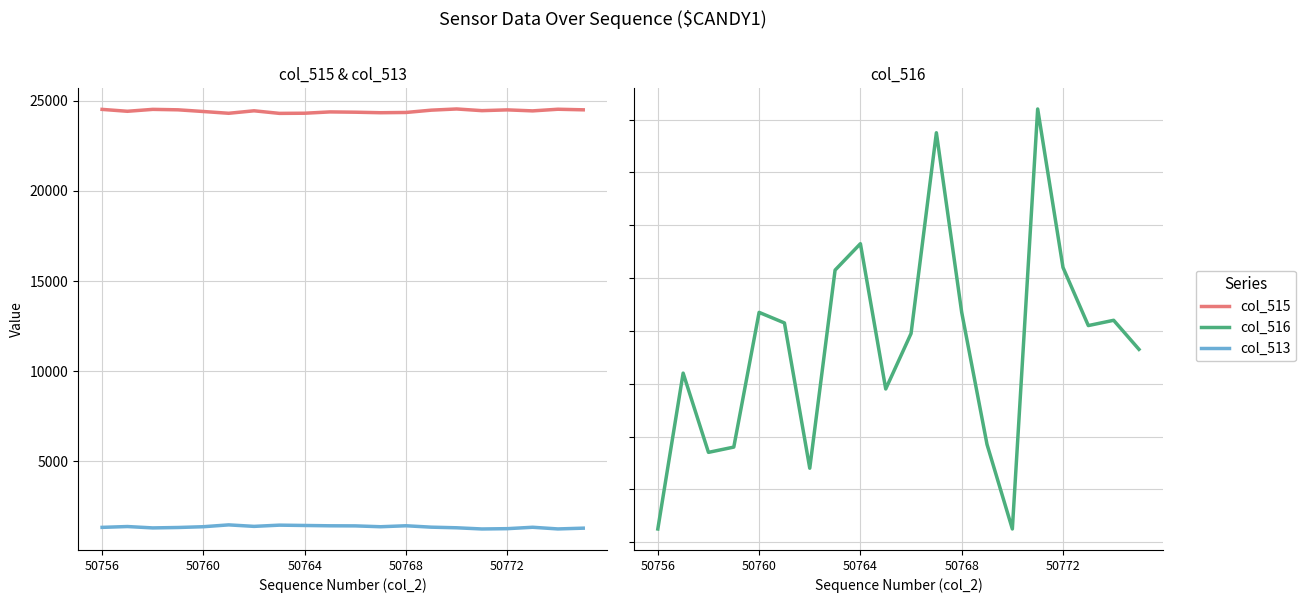

What is the value of the col_513 point at the 16th from the left?

1257